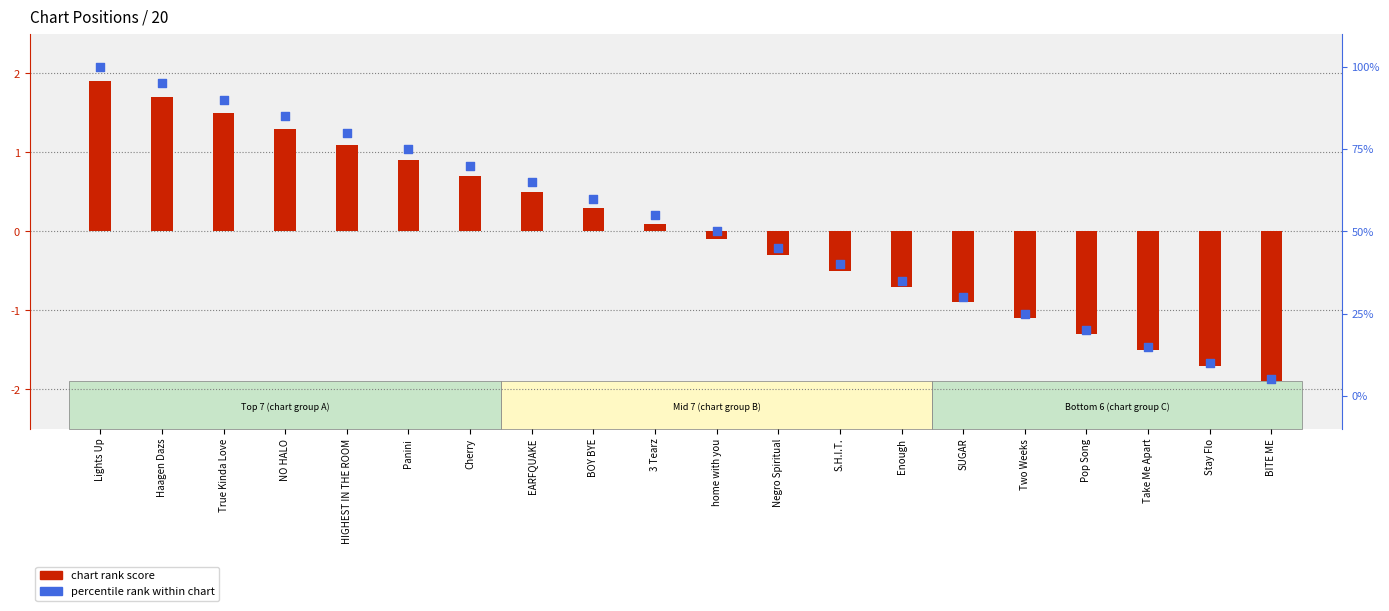

At how many categories does at least one series exceed 84?

2